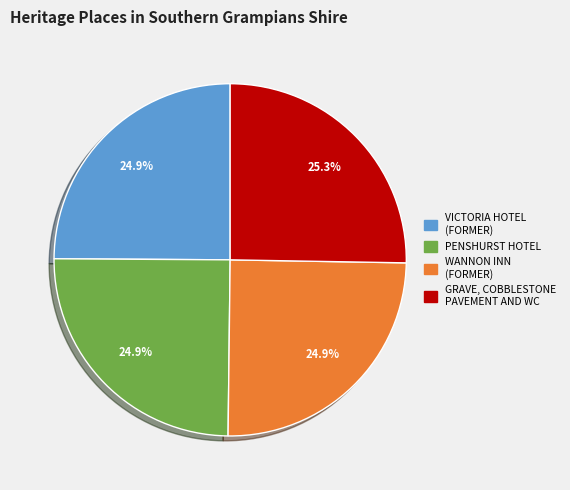

What is the total percentage of GRAVE, COBBLESTONE PAVEMENT AND WC and VICTORIA HOTEL (FORMER)?

50.2%